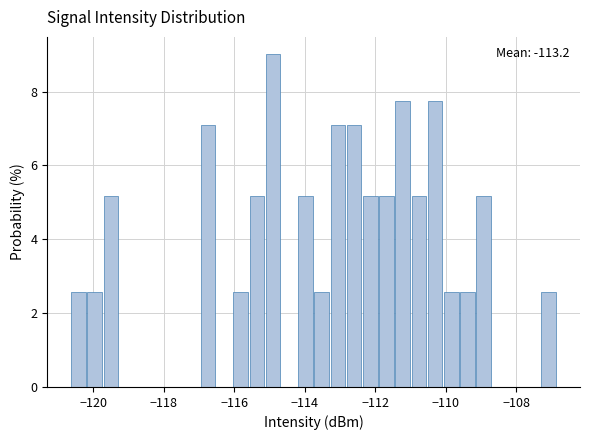

Around what value on the x-axis is the tallest bar? Give the approximate position of its centre, as read against the axis.

-115.0